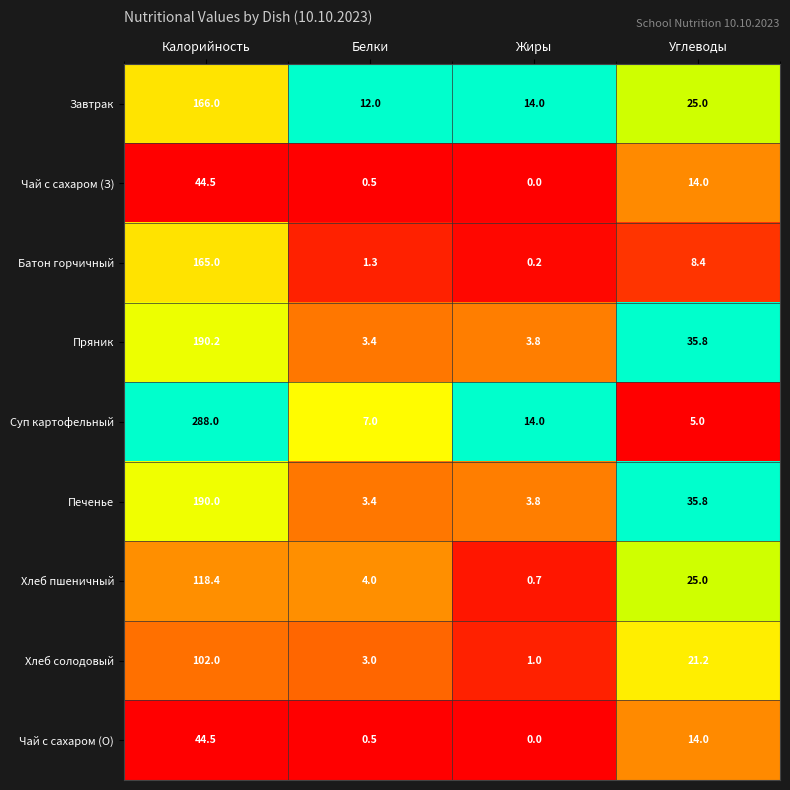

Is the value of Пряник at Белки greater than the value of Батон горчичный at Калорийность?

No